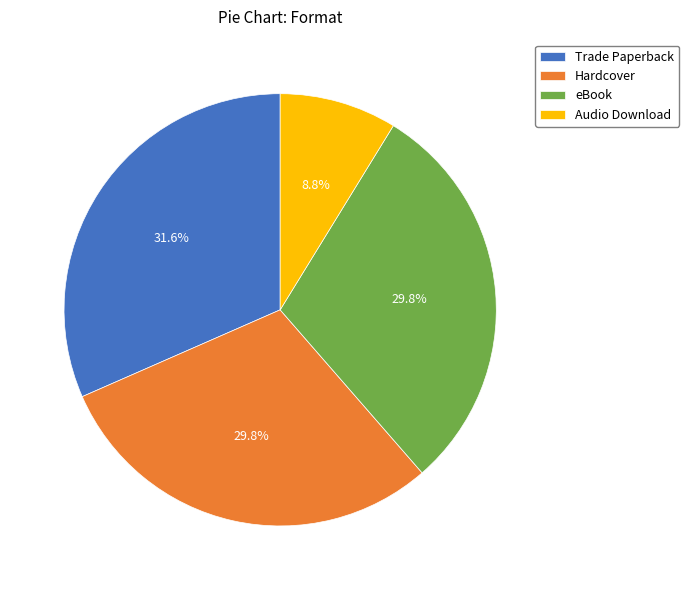

What is the largest slice in the pie chart?

Trade Paperback